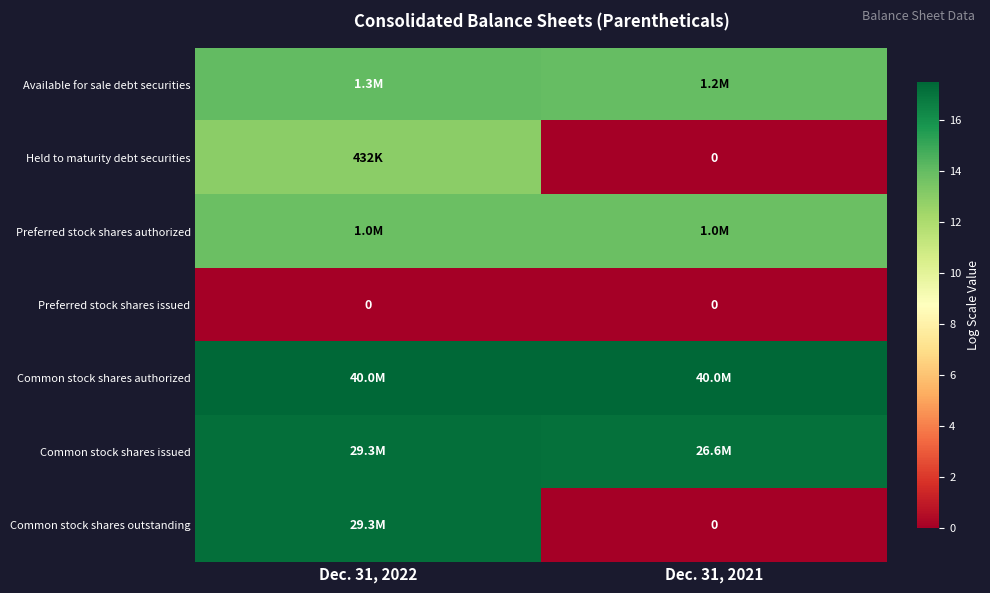

Which has a higher value, Dec. 31, 2022 or Dec. 31, 2021?

Dec. 31, 2022